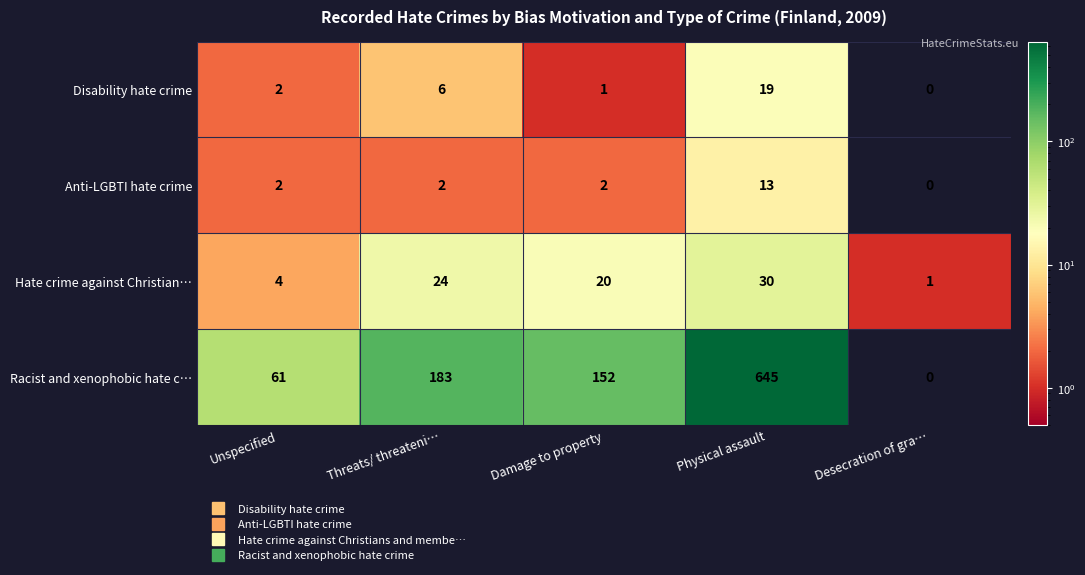

Which series has the largest range (max minus min)?

Racist and xenophobic hate c…